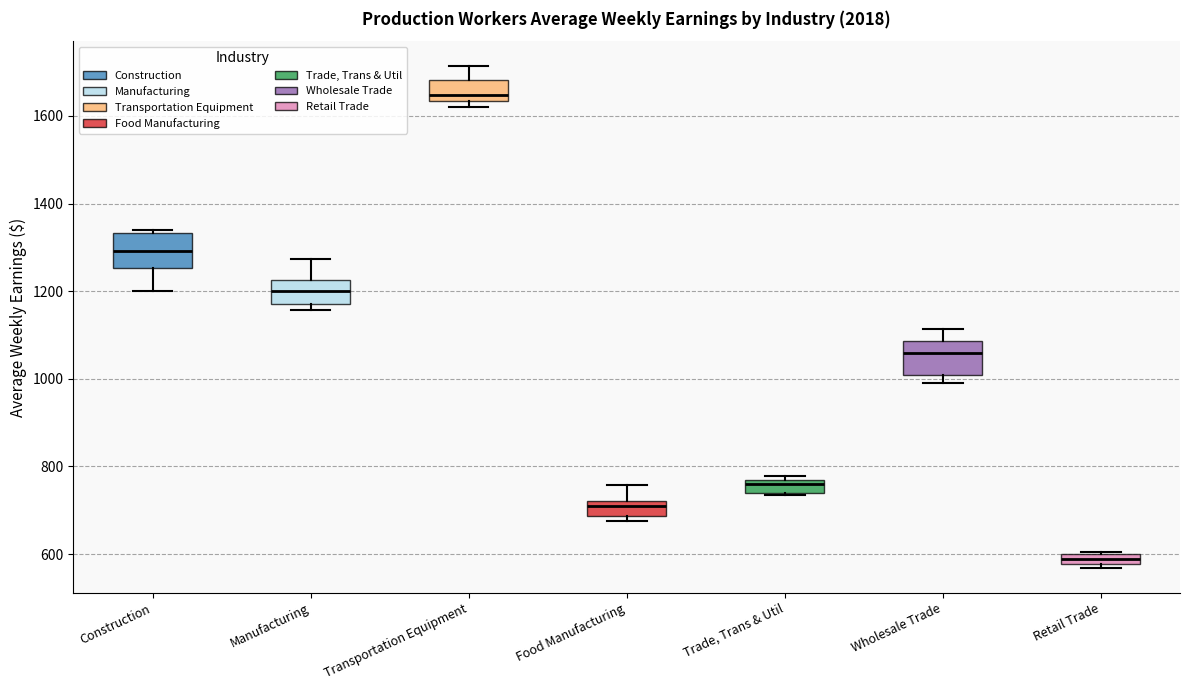

Which box's median line is the highest?

Transportation Equipment